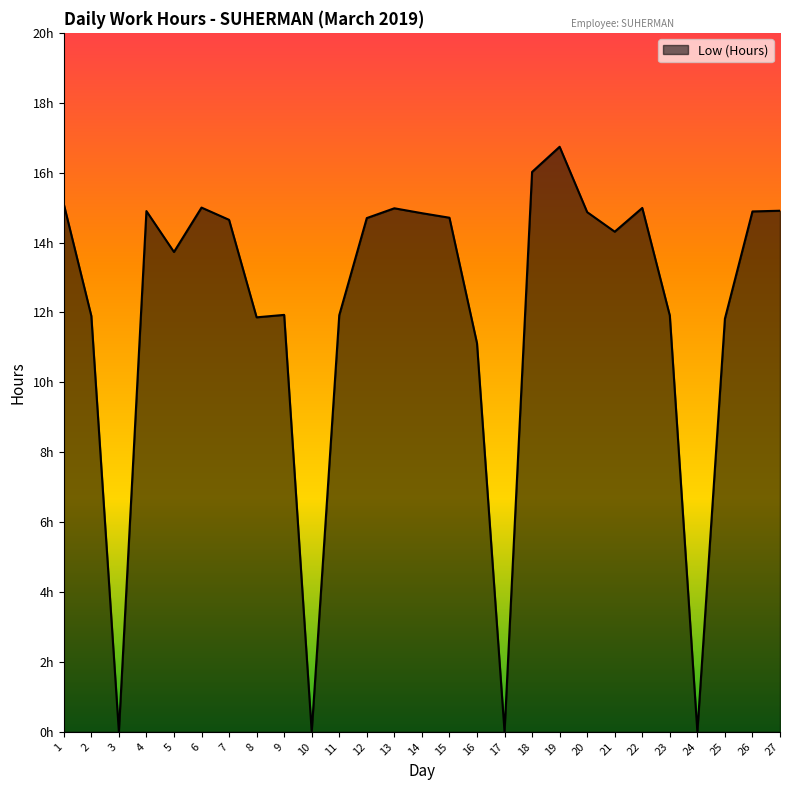

Is it true that the value at 11 is 5.3?

False